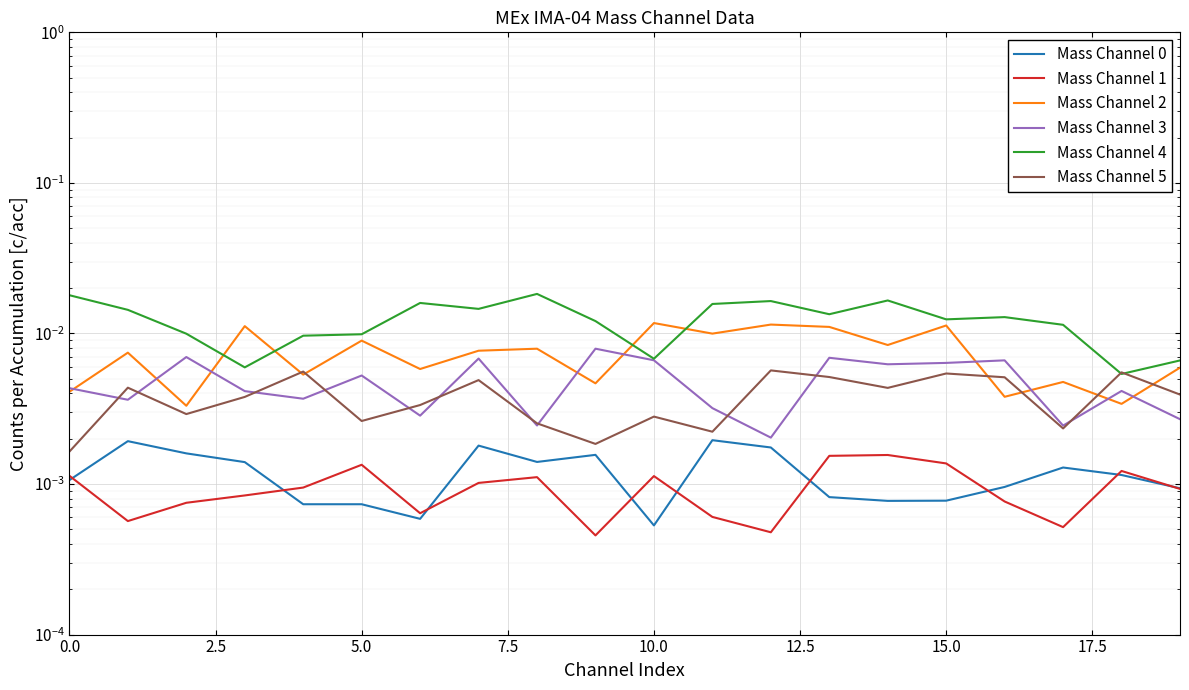

Rank the series at 19 from highest to lowest value.

Mass Channel 4, Mass Channel 2, Mass Channel 5, Mass Channel 3, Mass Channel 0, Mass Channel 1